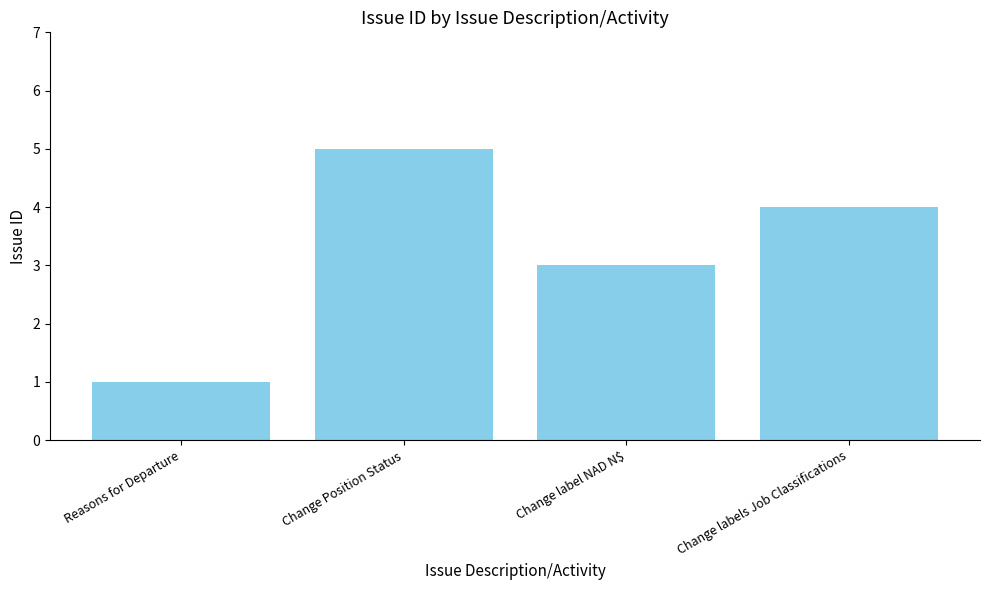

What is the change in value from Change Position Status to Change labels Job Classifications?

-1